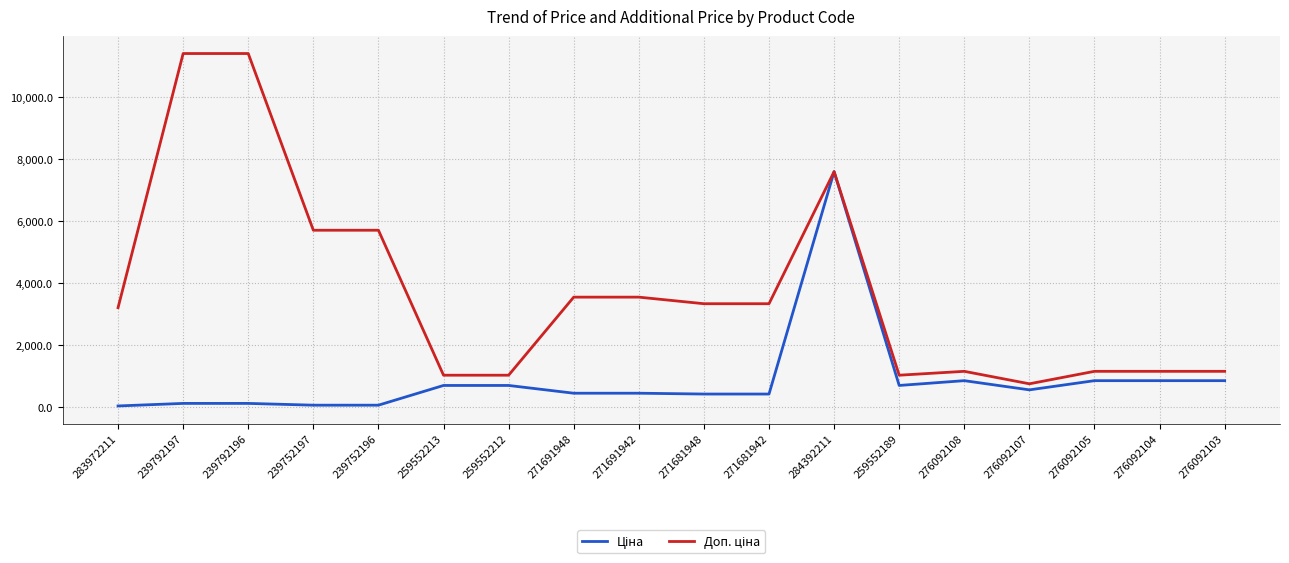

What position from the left is 259552213?

6